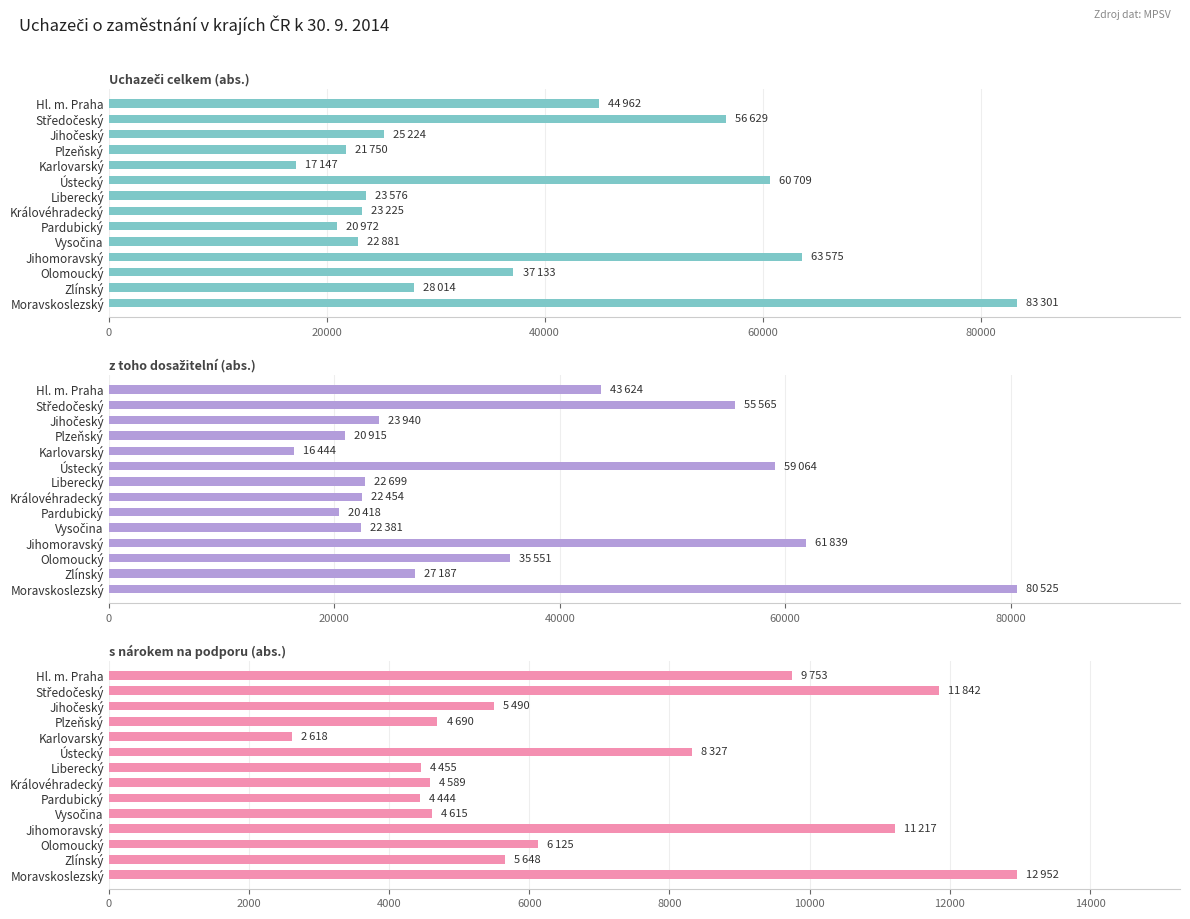

What is the value of the z toho dosažitelní (abs.) bar at the 9th from the left?

20418